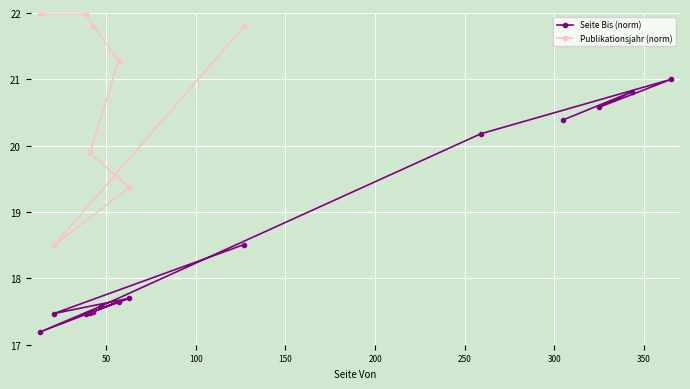

What is the minimum value for Seite Bis (norm)?

17.2